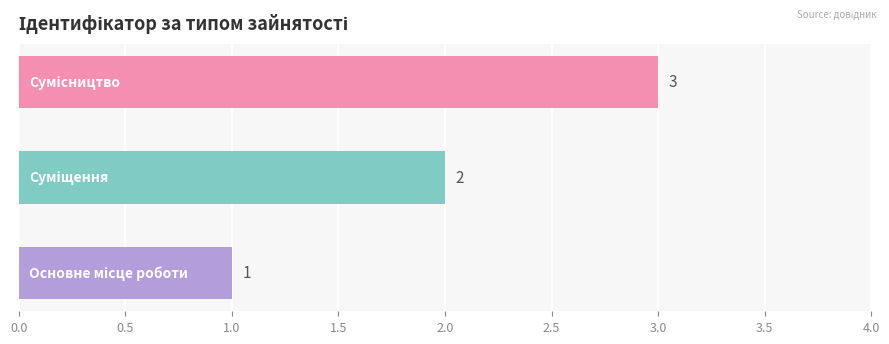

What is the sum of all values?

6